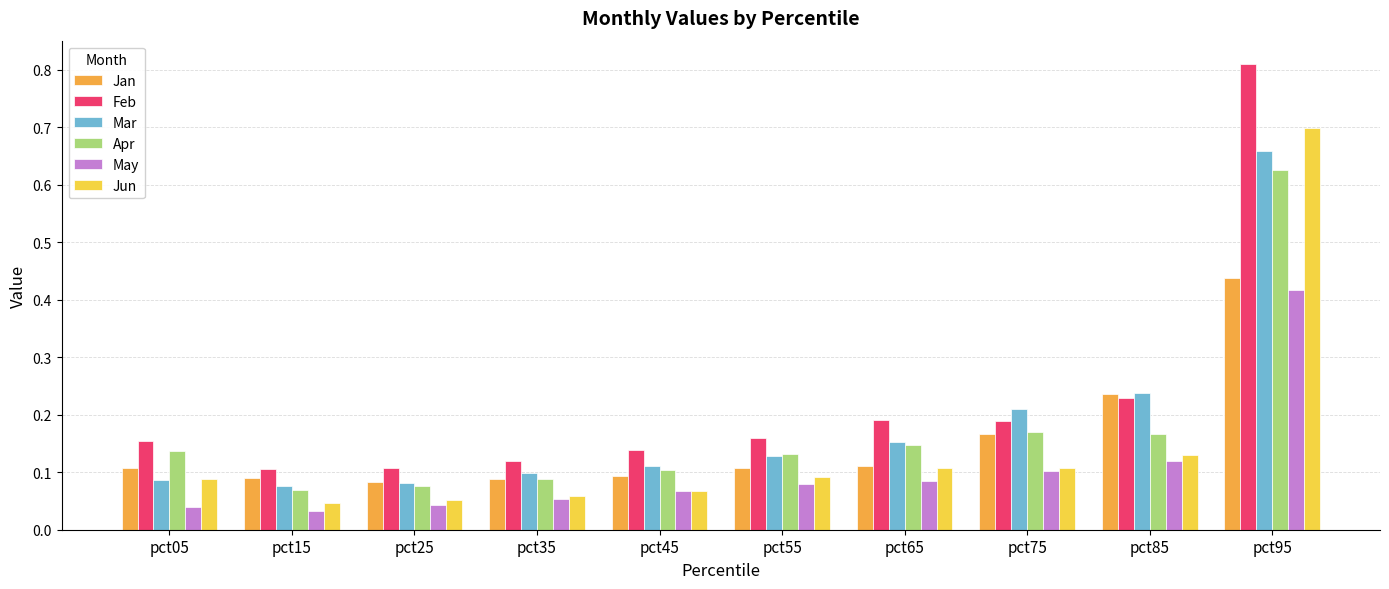

Where is Apr nearest to the value 0?

pct15